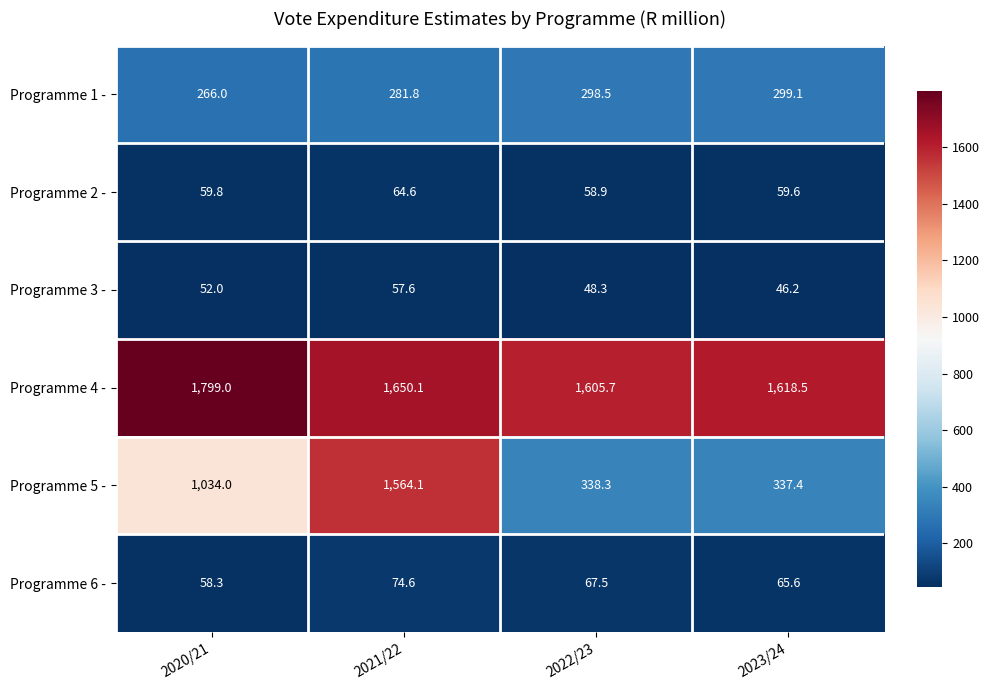

Which label corresponds to the smallest value in the chart?

2023/24